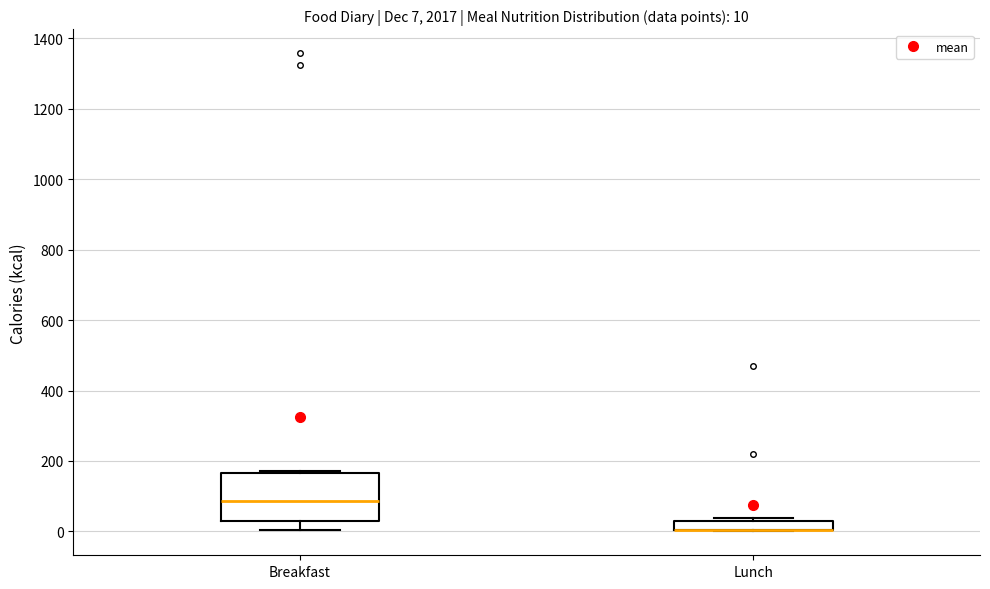

Comparing the boxes themselves (not the whiskers), which one is the tallest?

Breakfast